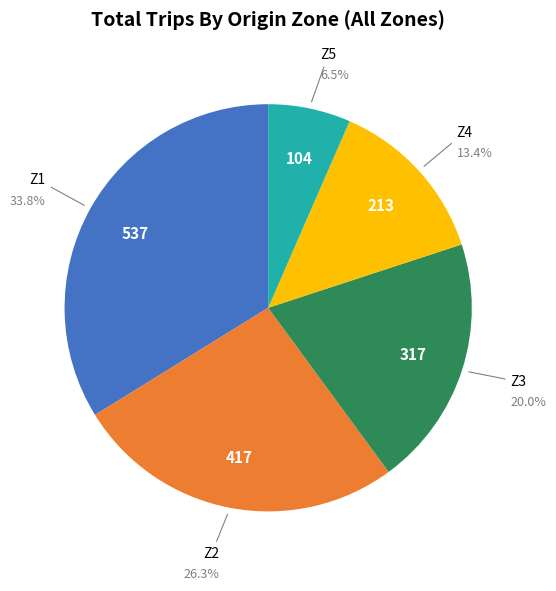

Which category has the biggest portion of the pie?

Z1